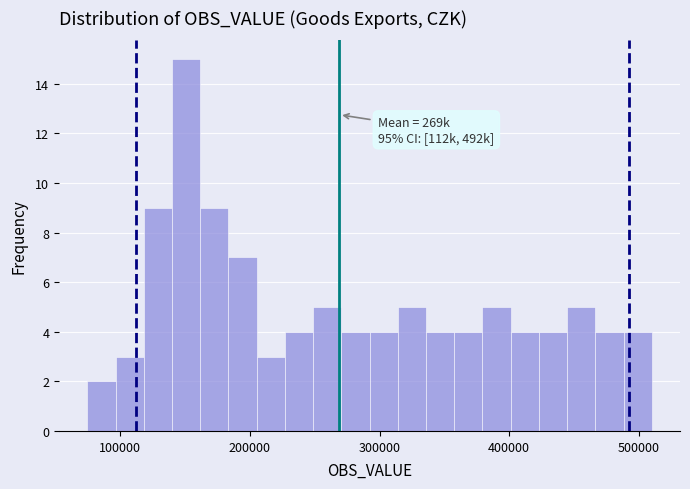

Around what value on the x-axis is the tallest bar? Give the approximate position of its centre, as read against the axis.

150000